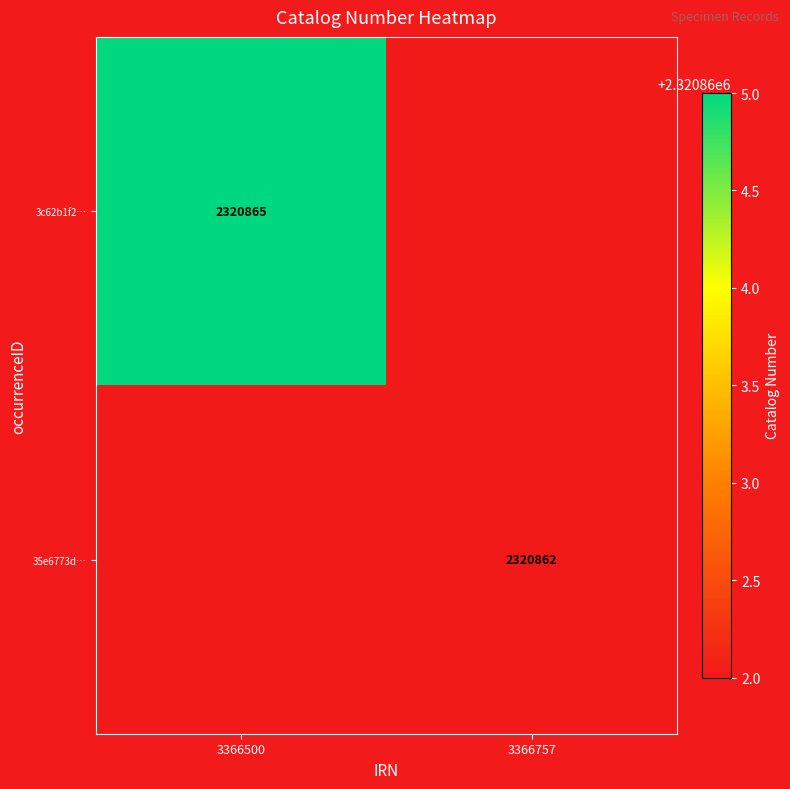

True or false: 35e6773d… has a value of 1203473 at 3366757.

False